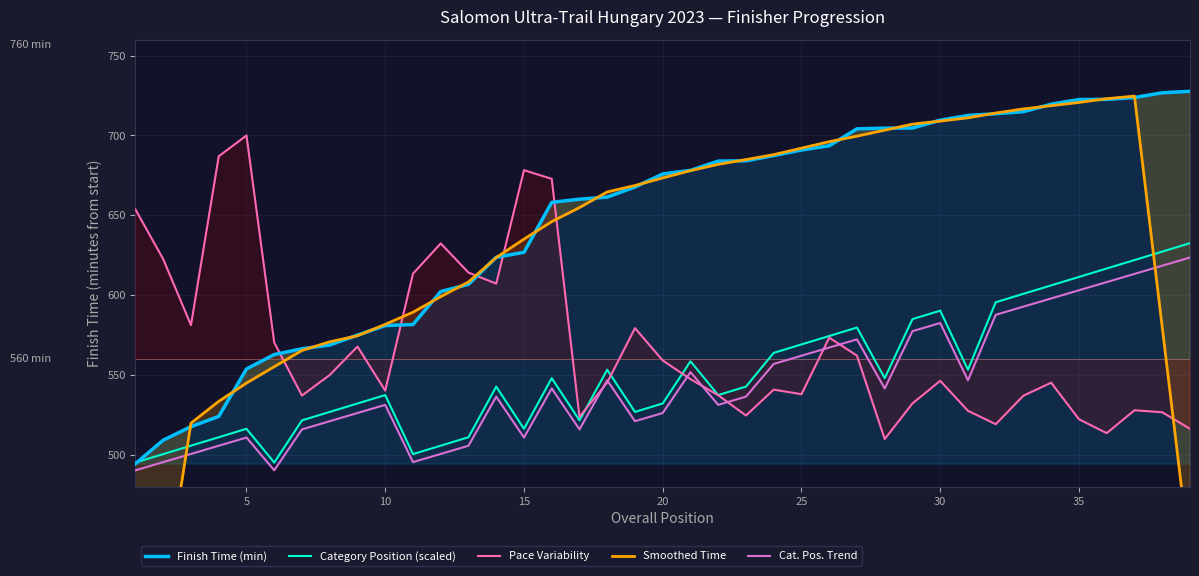

Which series ends up on top after the final intersection of Cat. Pos. Trend and Pace Variability?

Cat. Pos. Trend